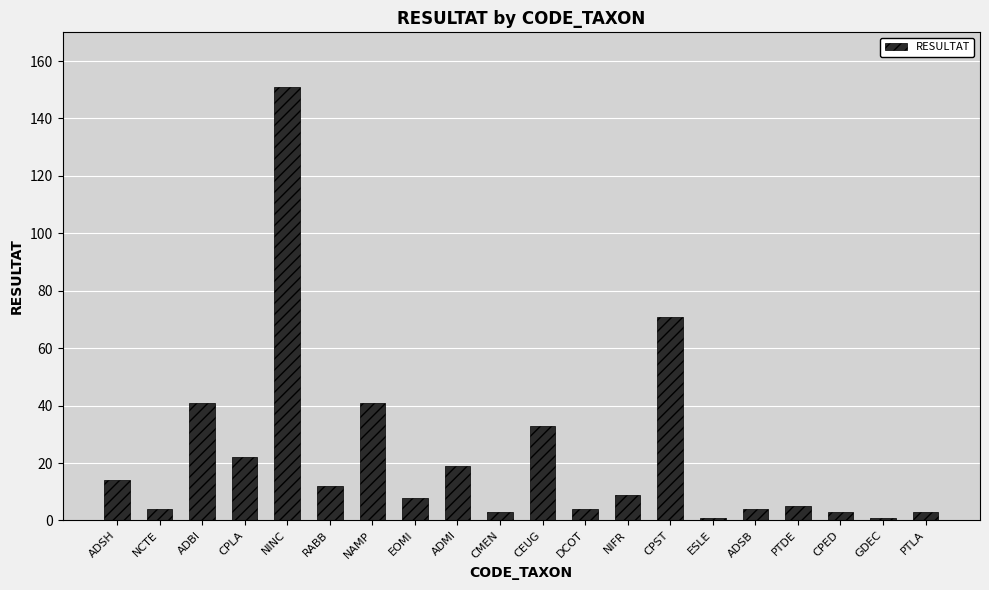

How many bars are there in total?

20